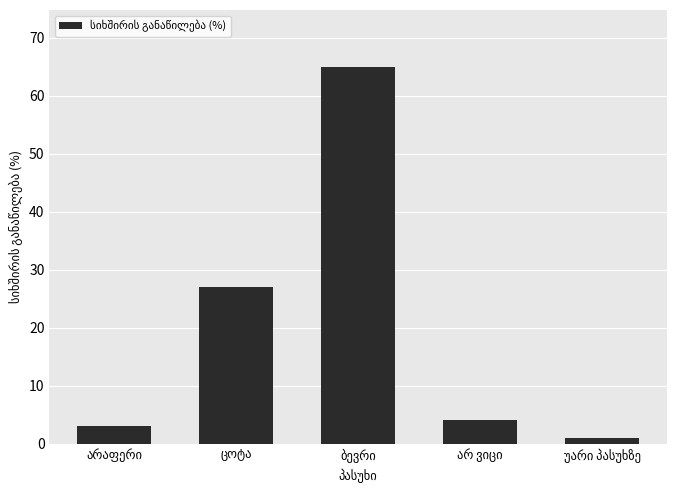

What is the minimum value shown in the chart?

1